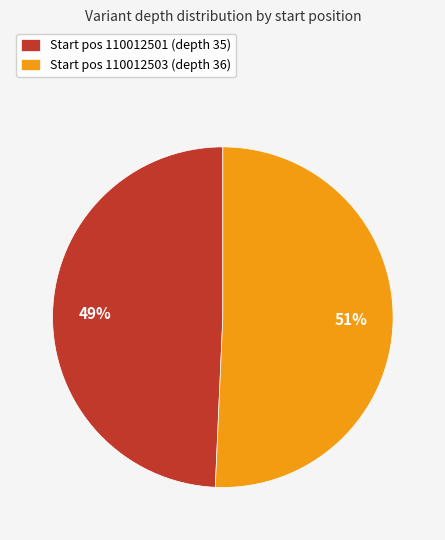

Which category has the biggest portion of the pie?

Start pos 110012503 (depth 36)